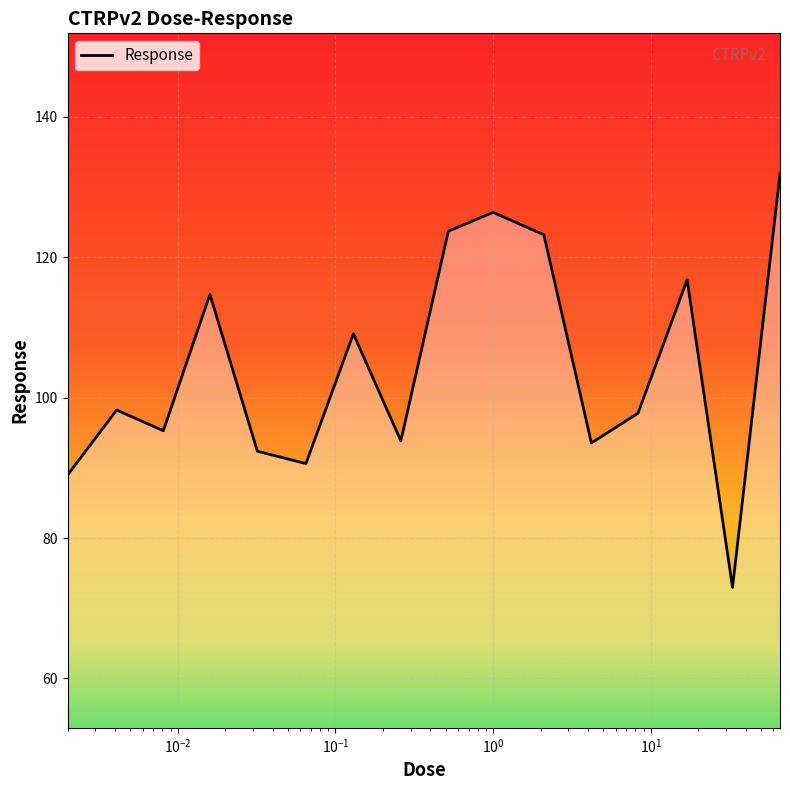

What is the greatest value displayed?

131.9